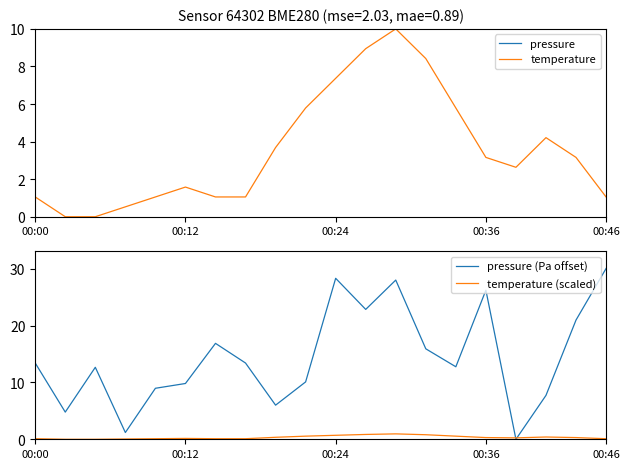

True or false: temperature and pressure (Pa offset) intersect in this chart.

True